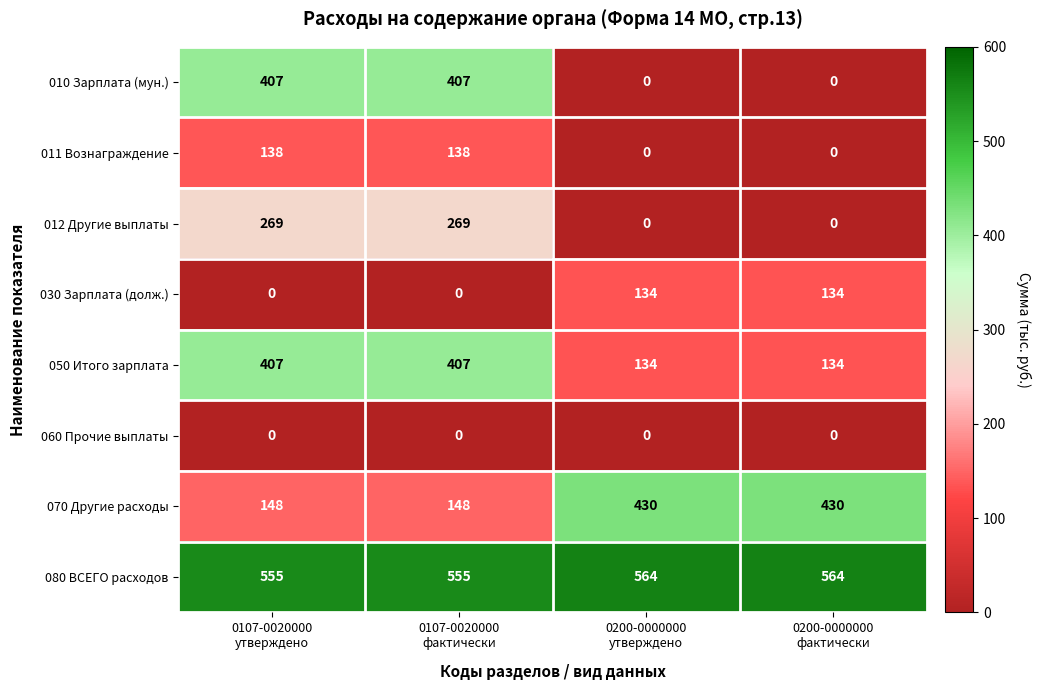

Which series has the largest total across all categories?

080 ВСЕГО расходов